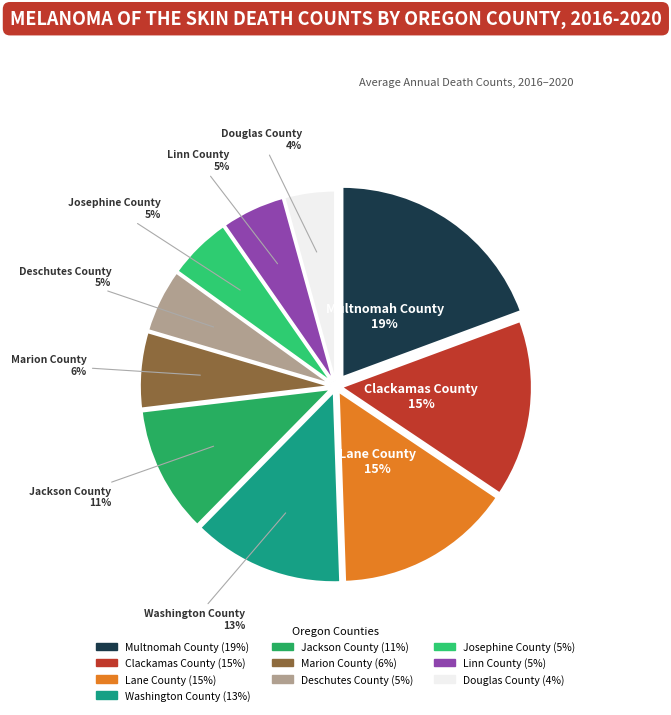

Is it true that Josephine County is 5% of the pie?

True